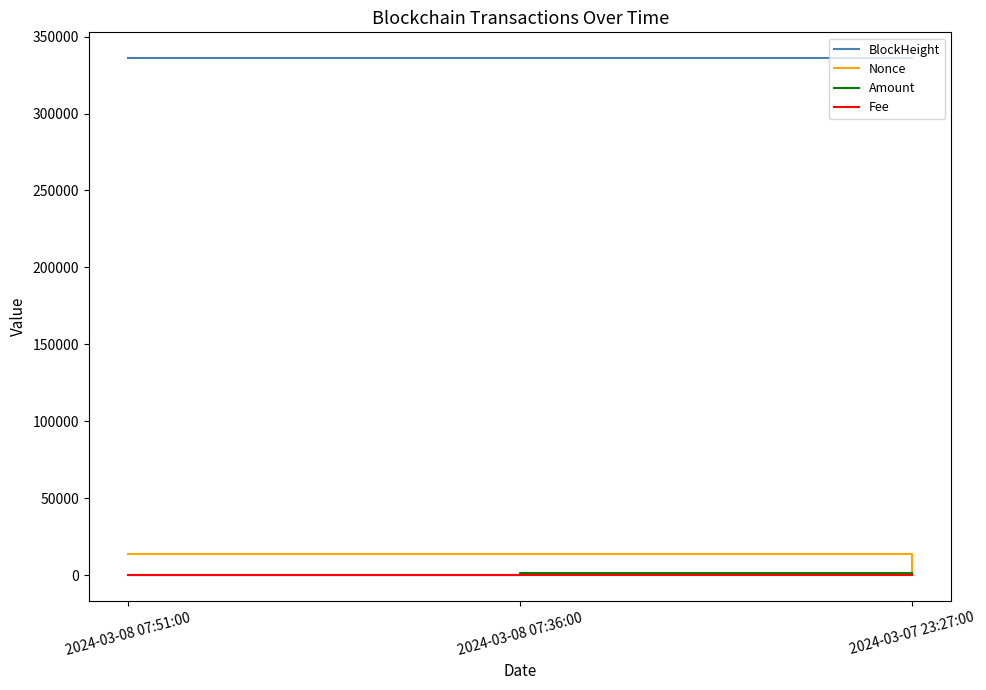

The BlockHeight series shows 149573.4 at 2024-03-08 07:36:00. True or false?

False